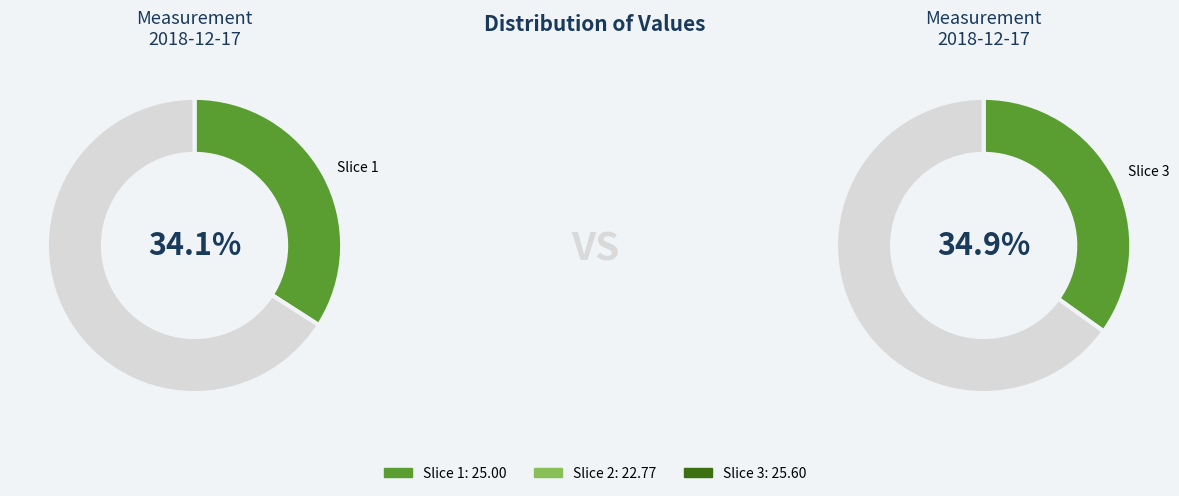

To the nearest percent, what is the difference between the largest and smallest slice percentages?

4%